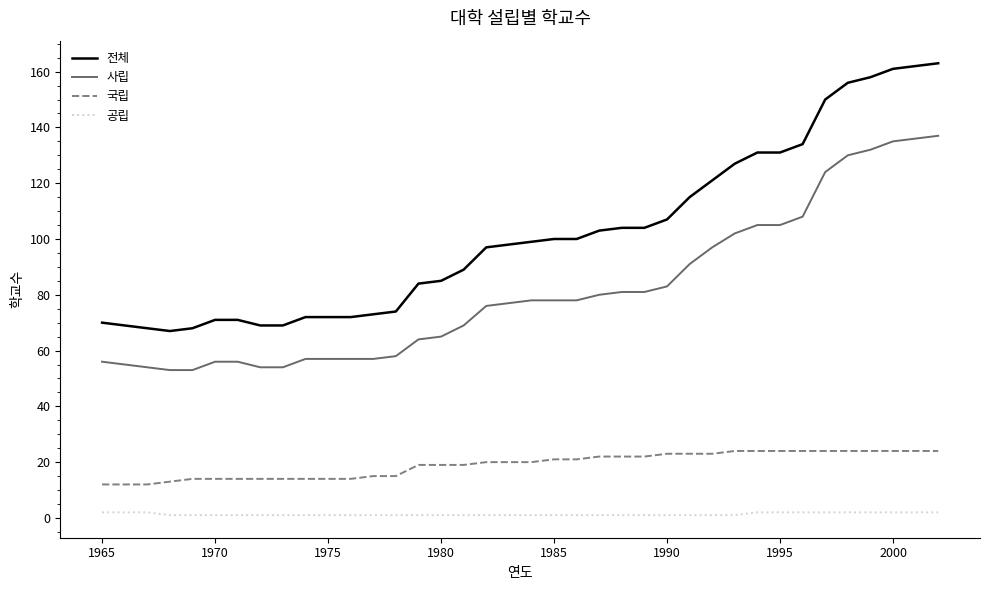

Which series has the largest total across all categories?

전체